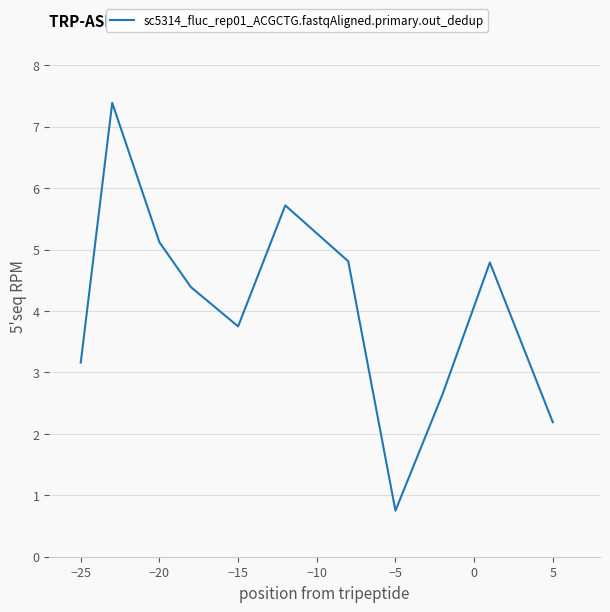

What is the greatest value displayed?

7.4